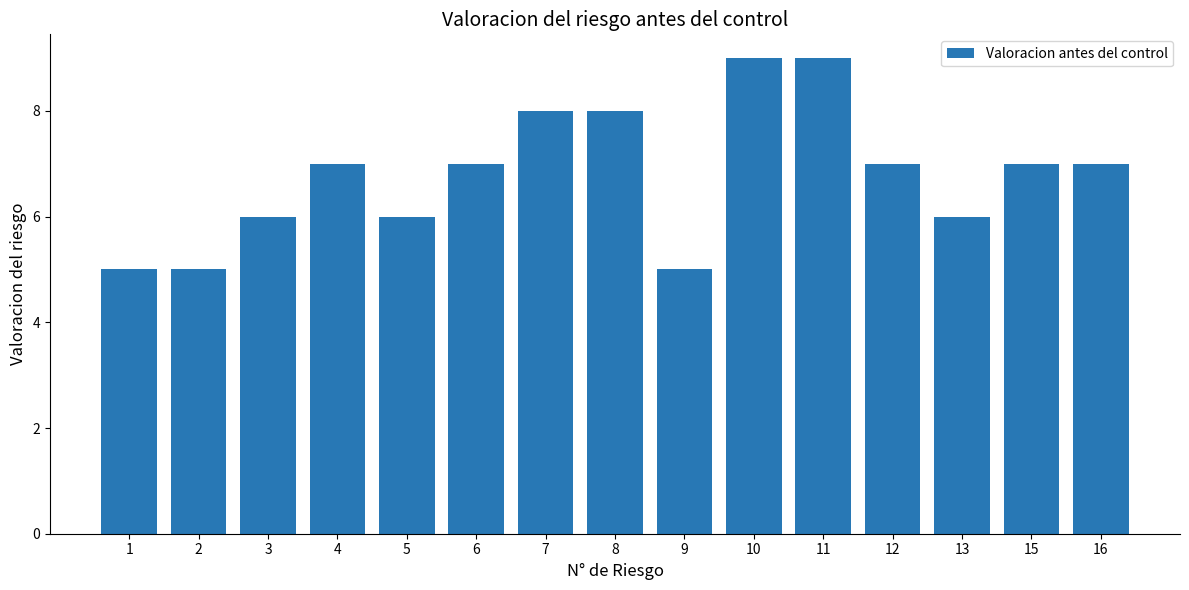

Which has a higher value, 9 or 4?

4